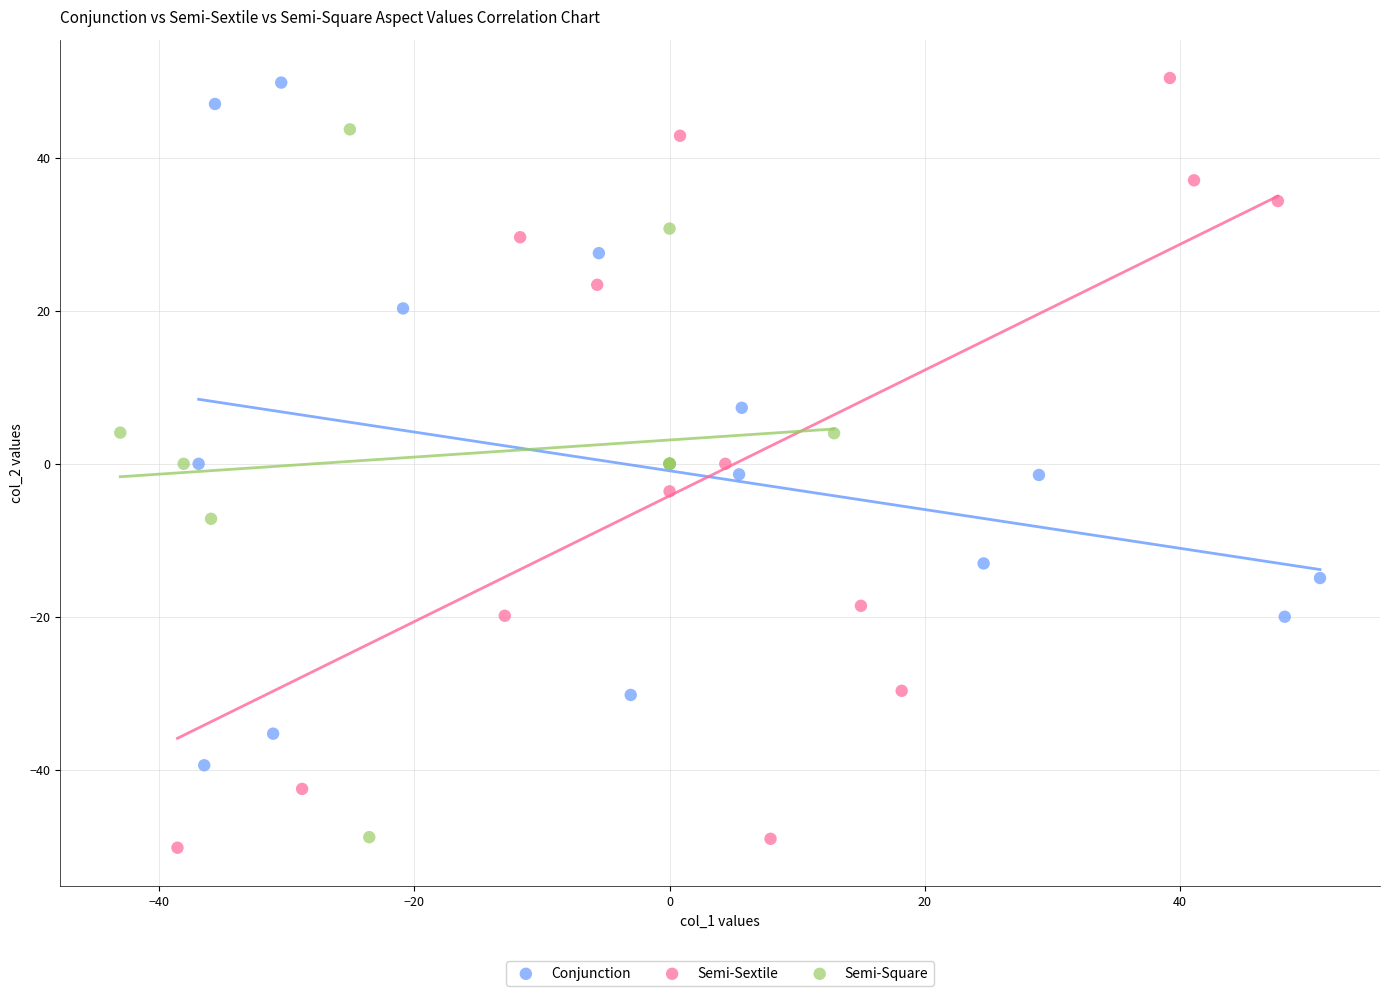

Which series has the widest spread of Y values?

Semi-Sextile